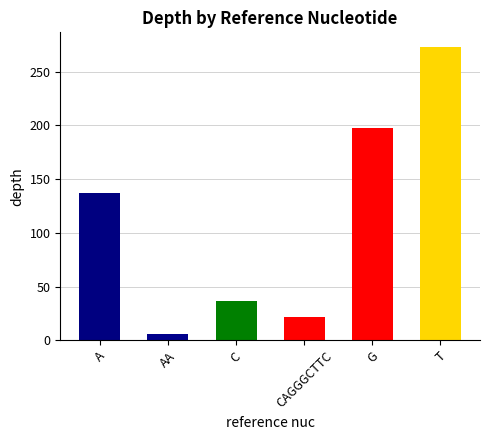

Rank the categories by value from highest to lowest.

T, G, A, C, CAGGGCTTC, AA